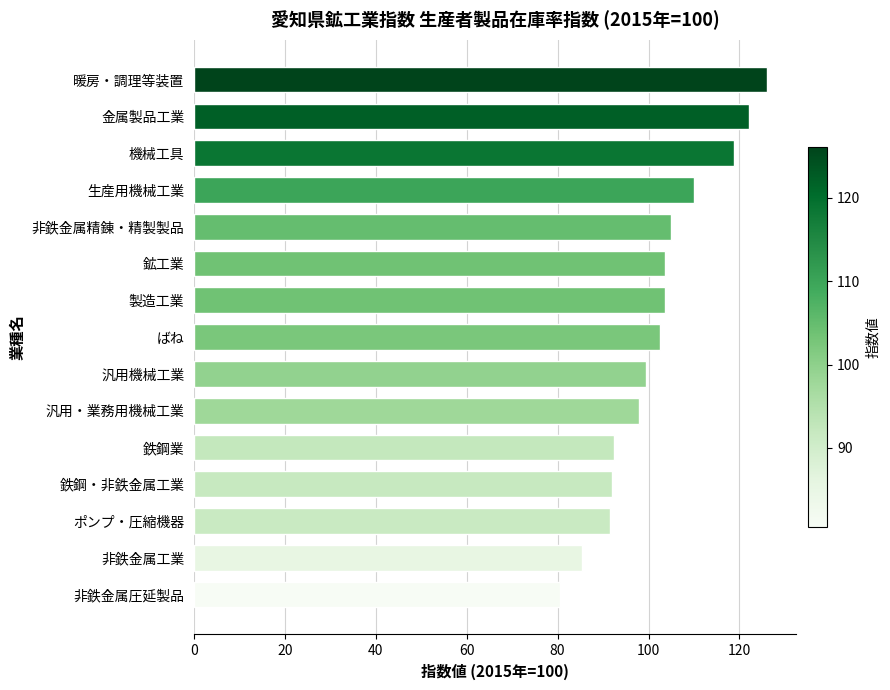

Are the bars horizontal?

Yes